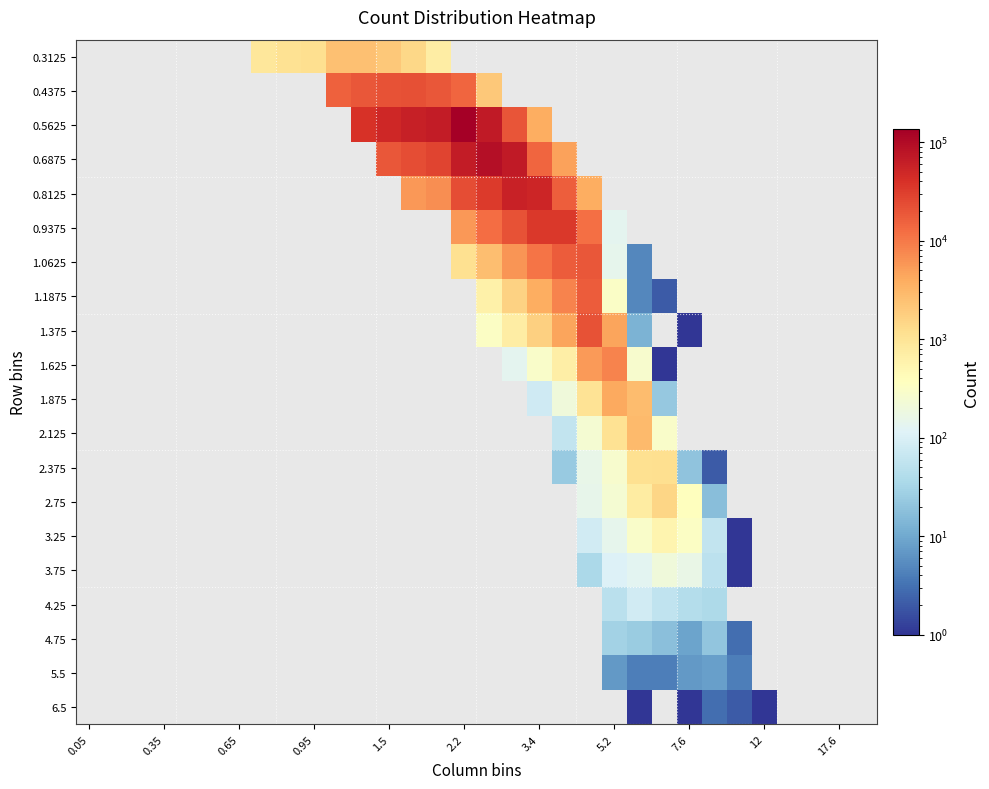

Which series has the largest range (max minus min)?

0.5625